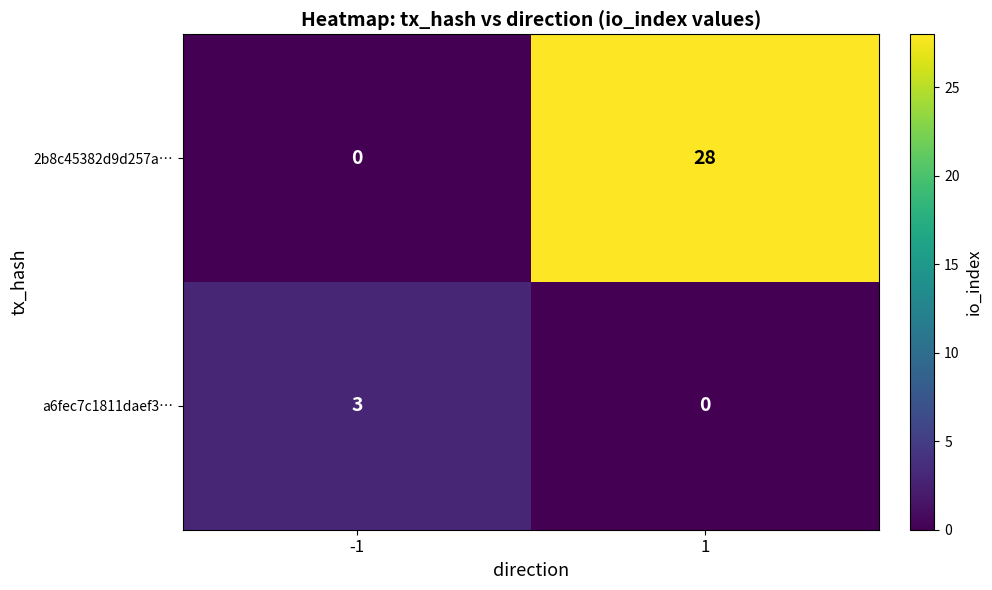

The 2b8c45382d9d257a… series shows 14 at -1. True or false?

False